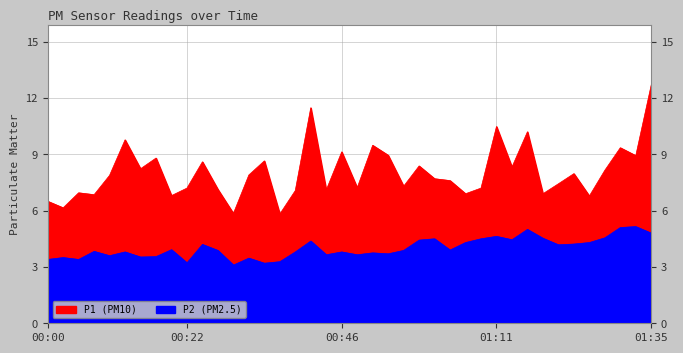

True or false: P2 and P1 intersect in this chart.

False